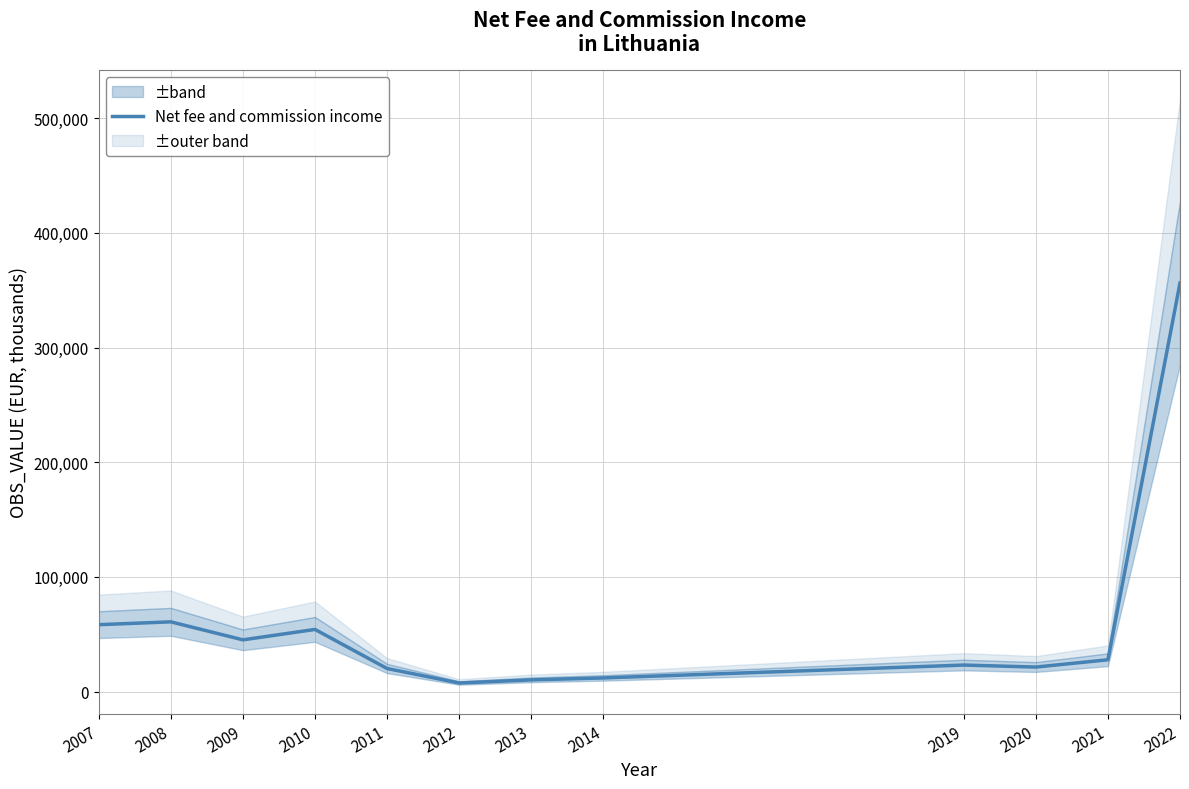

List the labels in order of value, largest first.

2022, 2008, 2007, 2010, 2009, 2021, 2019, 2020, 2011, 2014, 2013, 2012